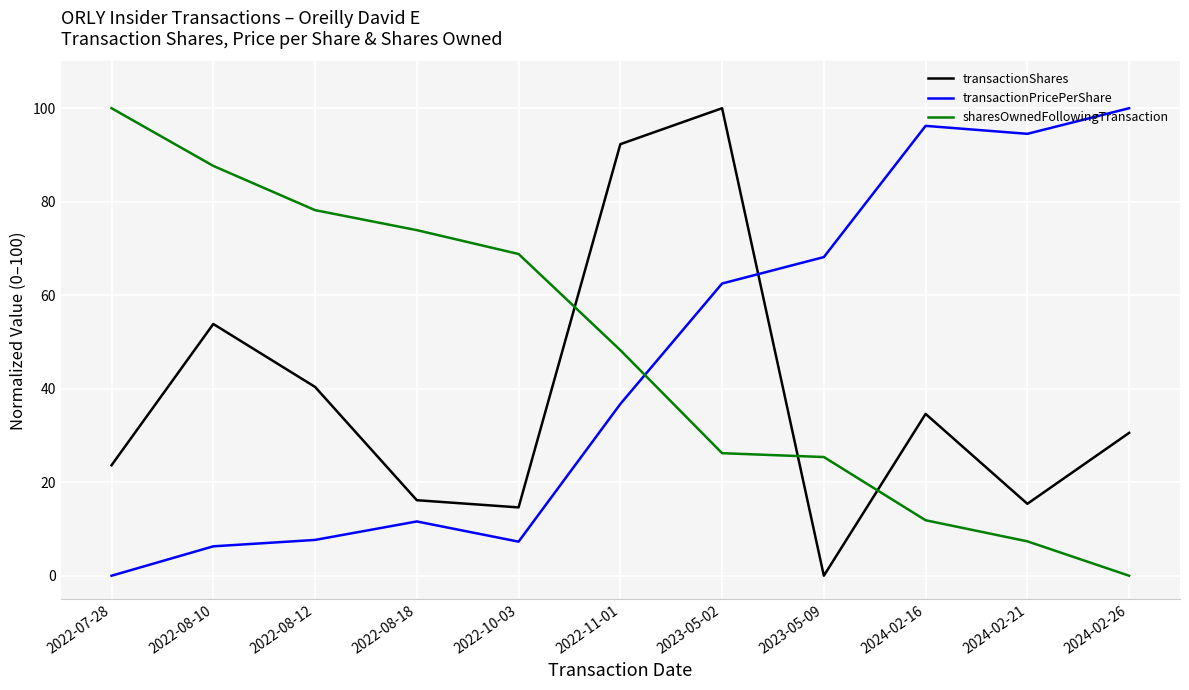

True or false: transactionShares has a value of 21.5 at 2022-08-12.

False